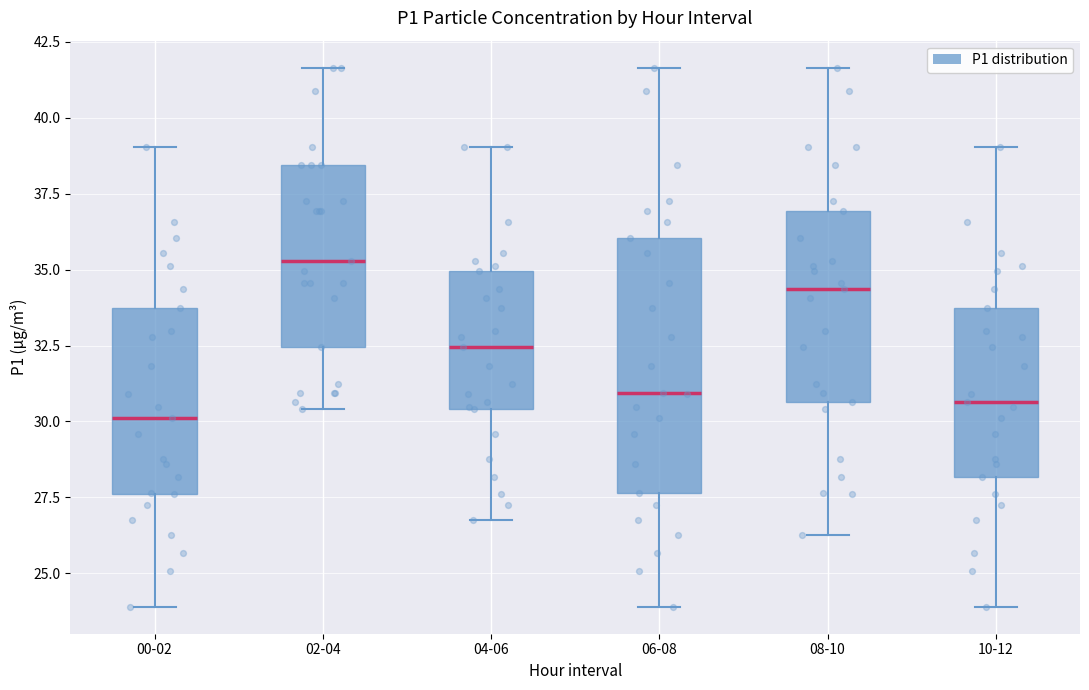

Where does the median line of the box for 06-08 sit on the y-axis? The values are not printed on the chart, so give them approximately, as read against the axis.

31.0